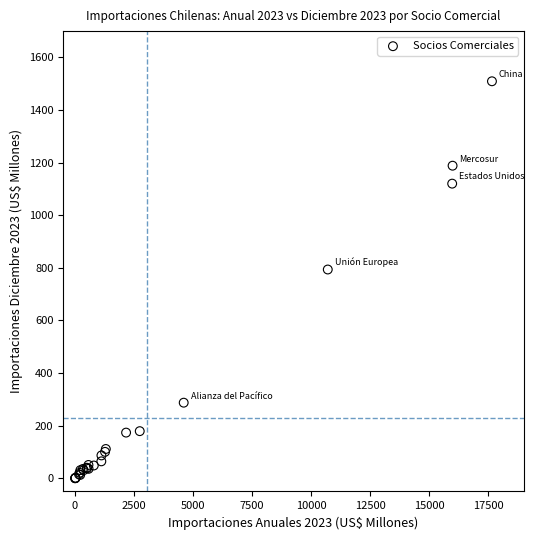

What Y value in the scatter plot is closest to 754?

793.8